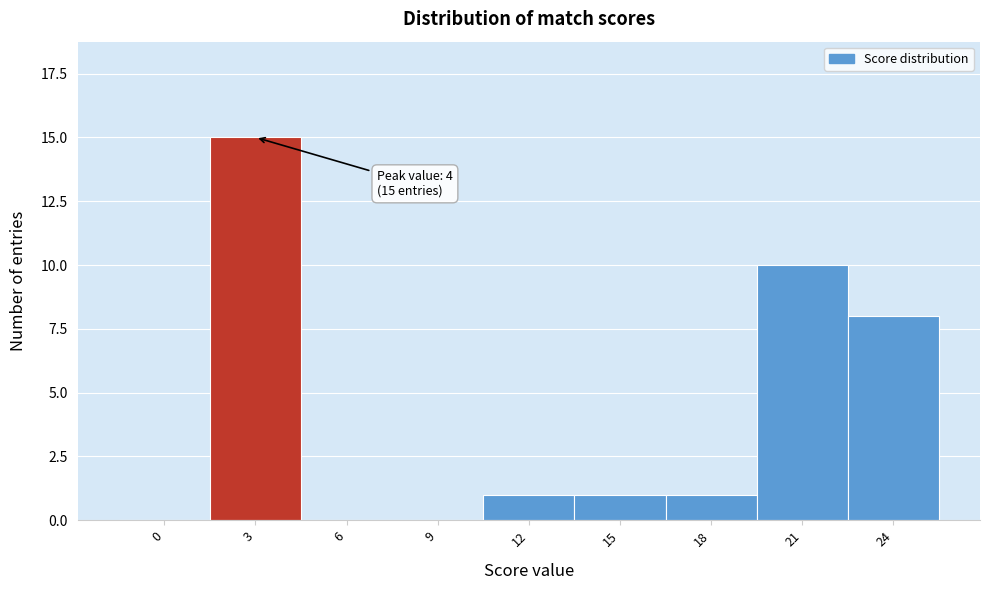

Reading left to right, list all the values displayed in this chart.

0=0	3=15	6=0	9=0	12=1	15=1	18=1	21=10	24=8